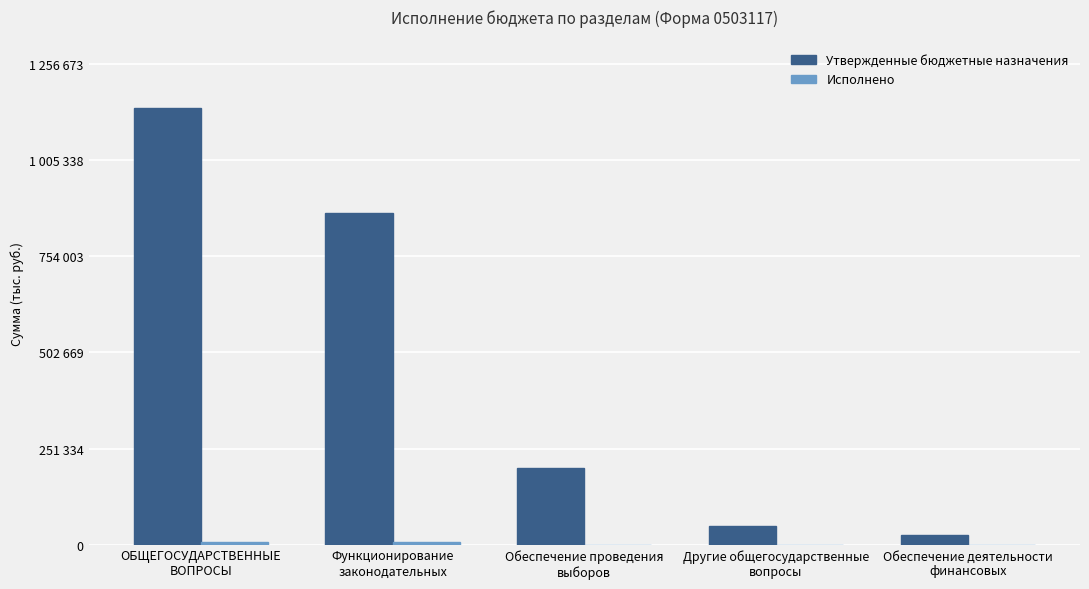

Is the value of Исполнено at Другие общегосударственные
вопросы greater than the value of Утвержденные бюджетные назначения at Обеспечение деятельности
финансовых?

No